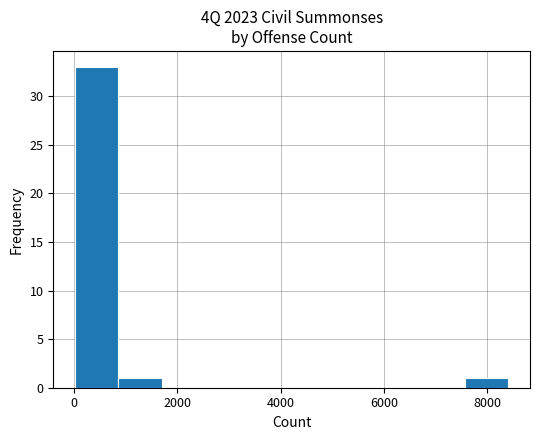

Reading left to right, transcribe this chart: for each bar, give the range it covers on the x-axis and its height. Neither the bar edges nor the heights are printed on the chart, so give them approximately, as read against the axes.

0 to 800: 33
800 to 1600: 1
1600 to 2600: 0
2600 to 3400: 0
3400 to 4200: 0
4200 to 5000: 0
5000 to 5800: 0
5800 to 6800: 0
6800 to 7600: 0
7600 to 8400: 1